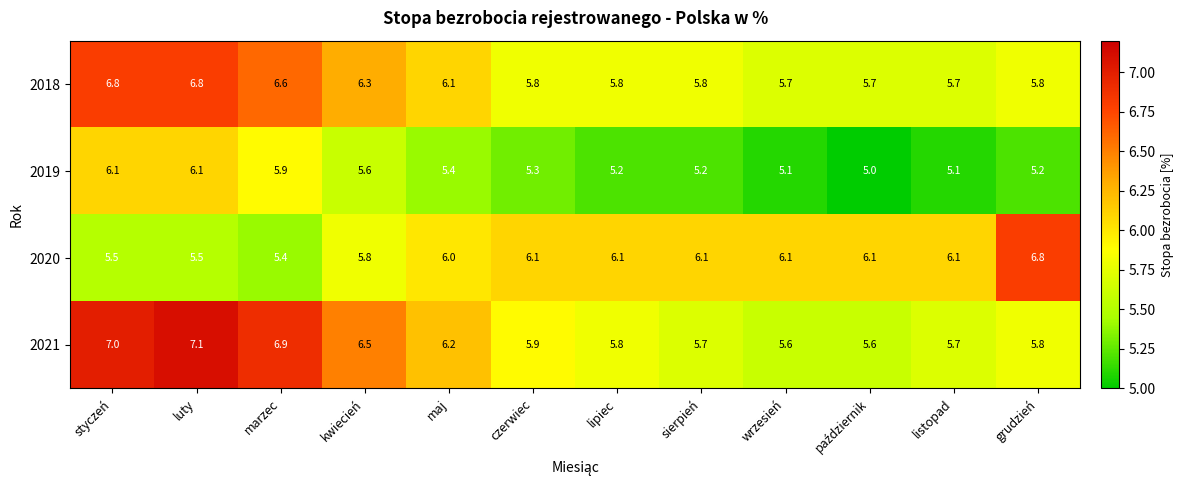

What is the minimum value shown in the chart?

5.0